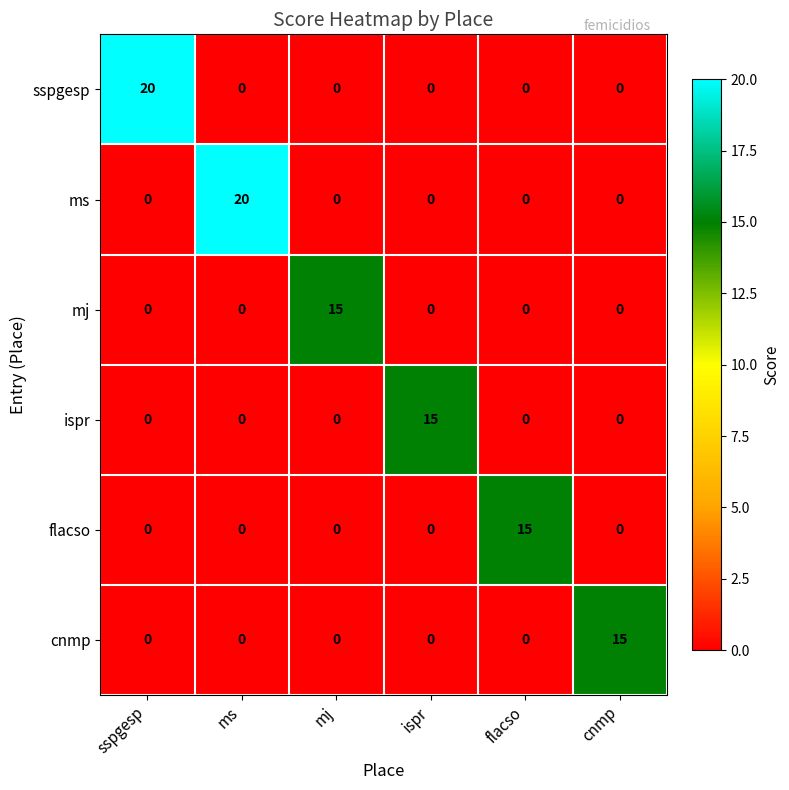

How many categories are shown in the chart?

6